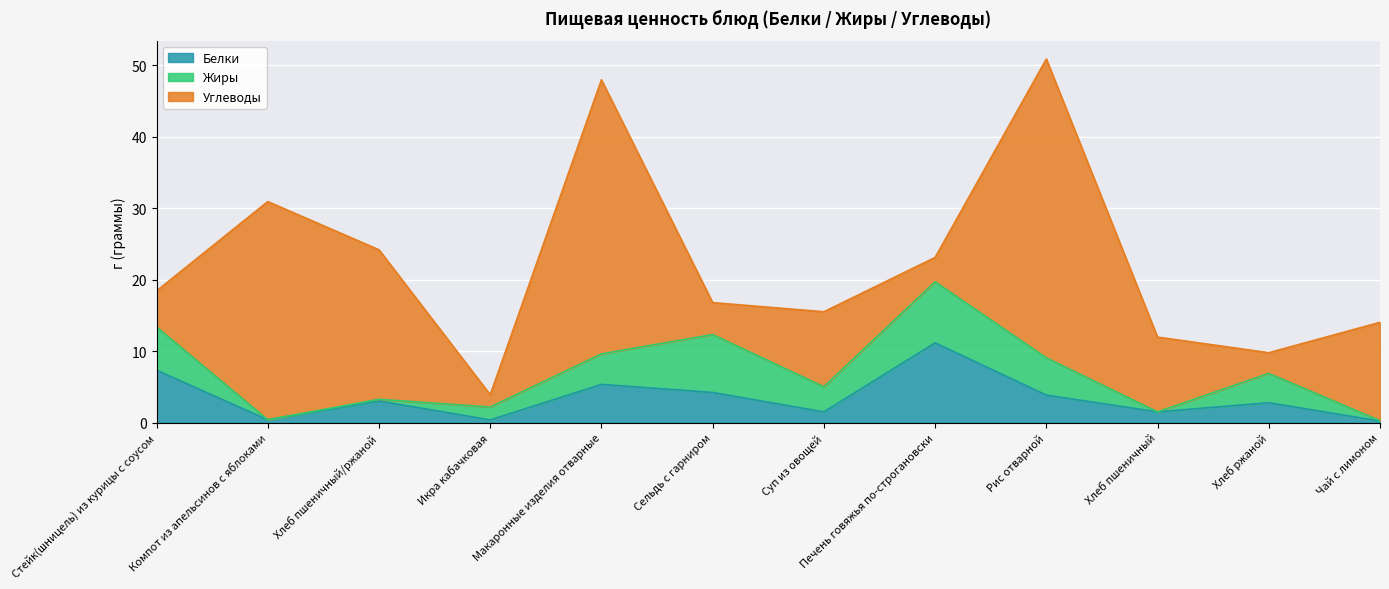

How many data points does each series have?

12